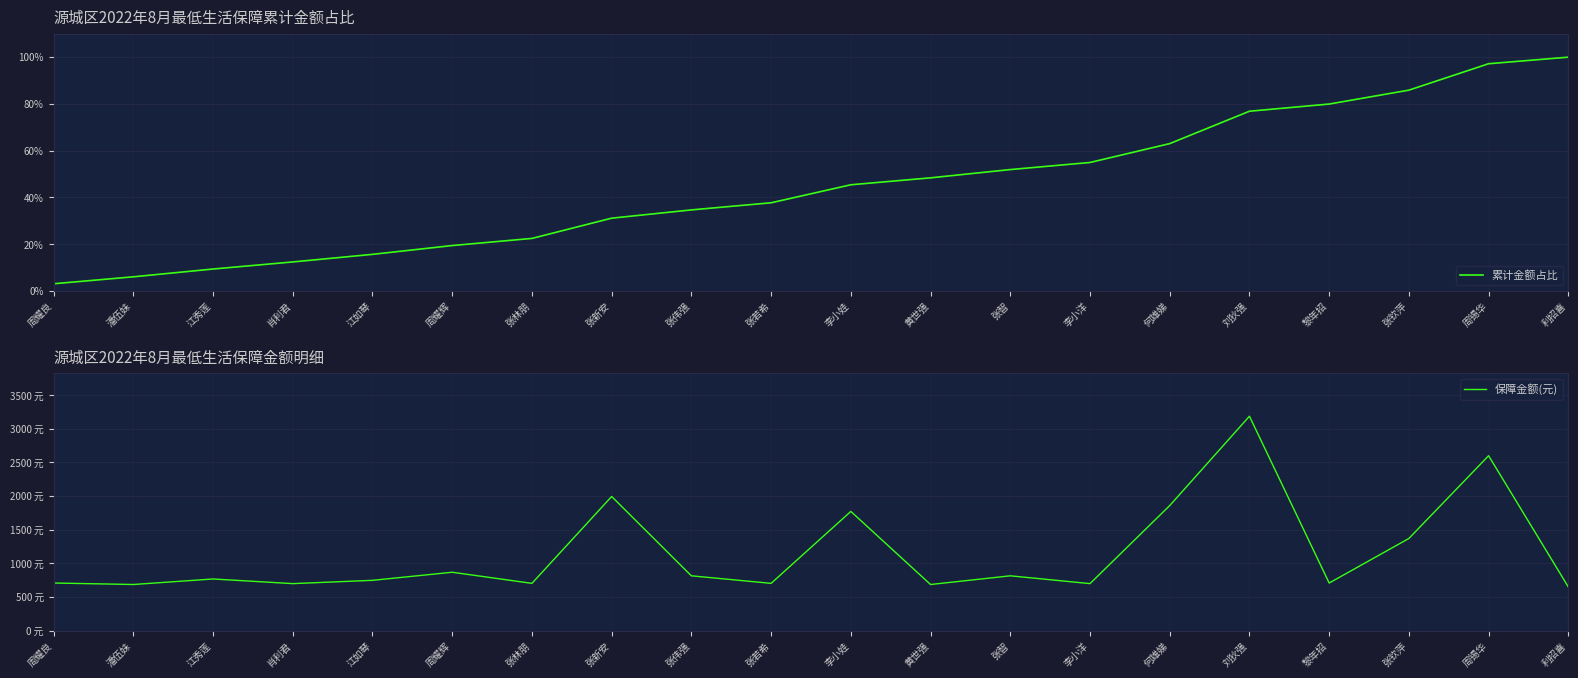

Rank the series by their maximum value, from highest to lowest.

保障金额(元), 累计金额占比